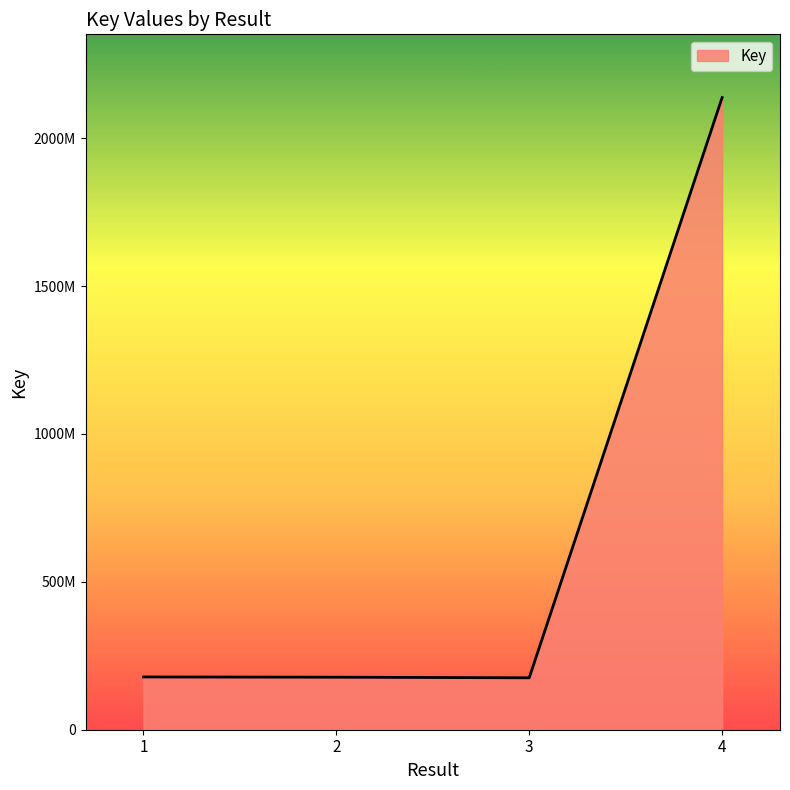

The value at 4 is 3355487367. True or false?

False